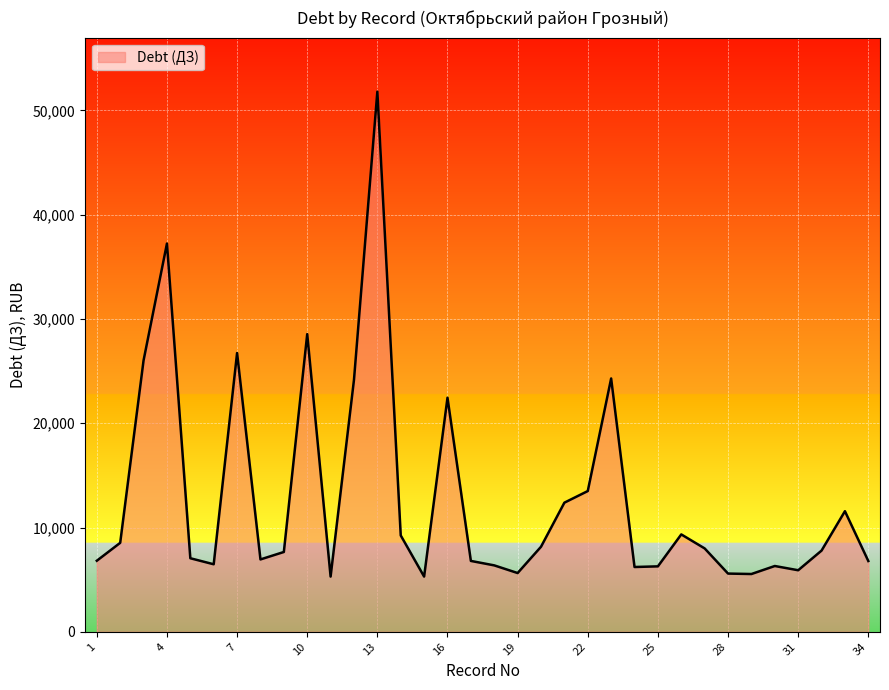

Does the chart have visible grid lines?

Yes